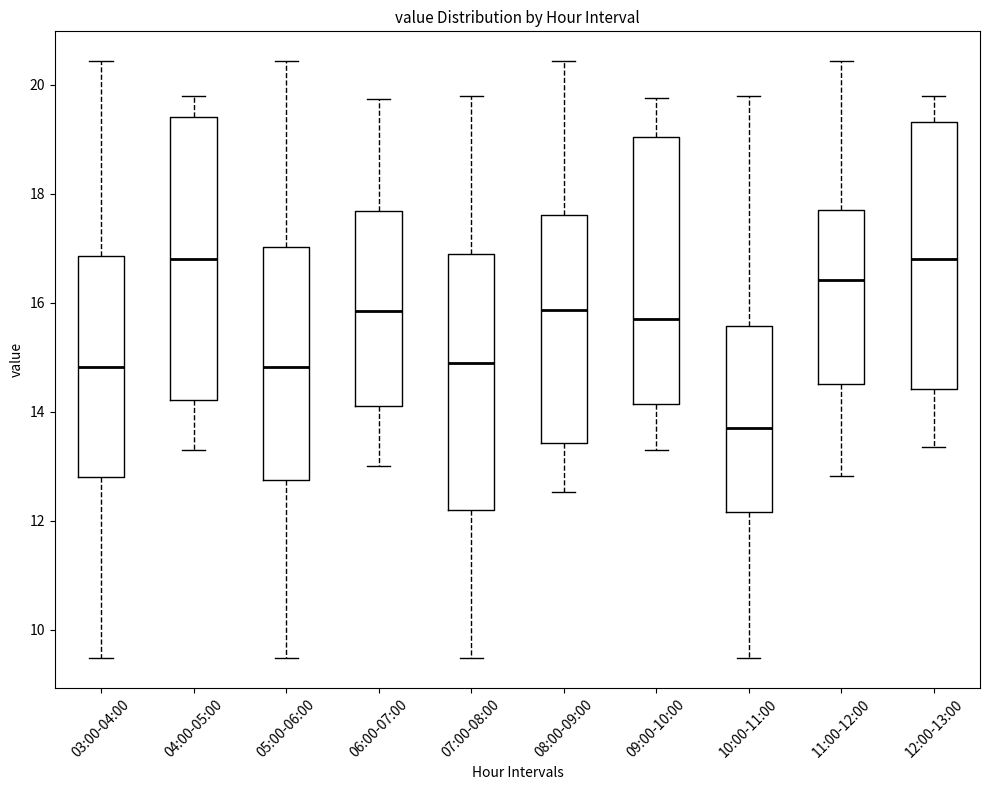

Comparing the boxes themselves (not the whiskers), which one is the tallest?

04:00-05:00